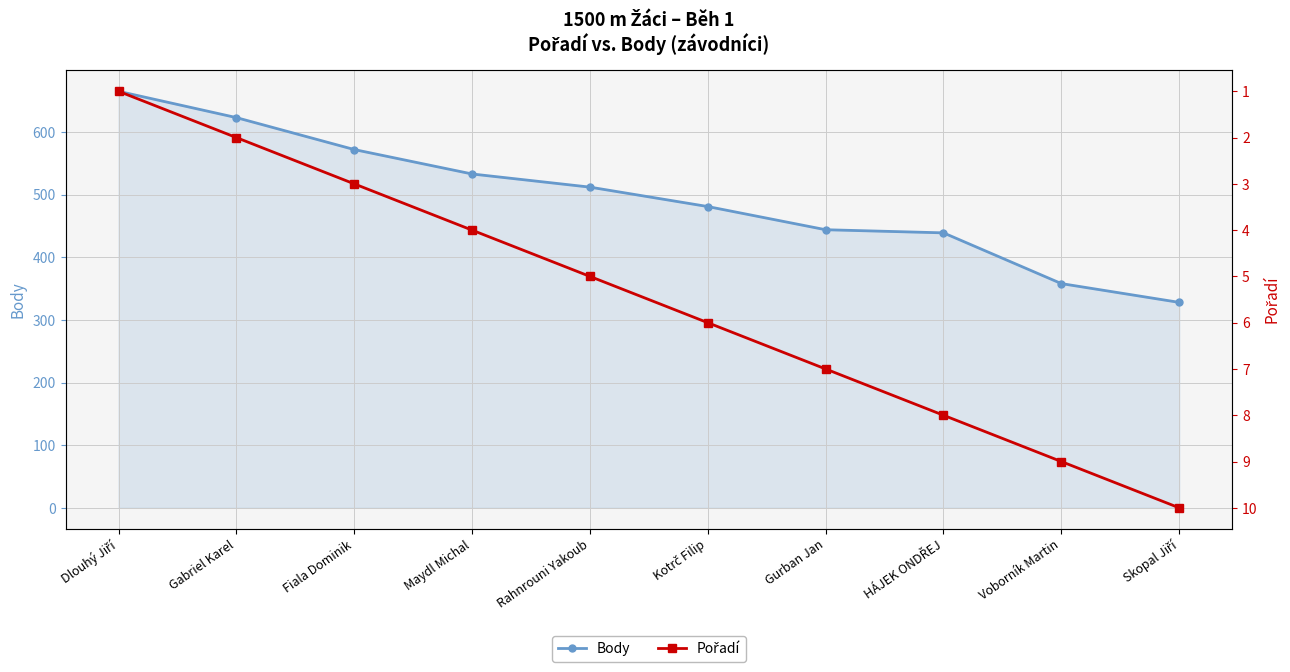

True or false: Pořadí and Body cross at least once.

False